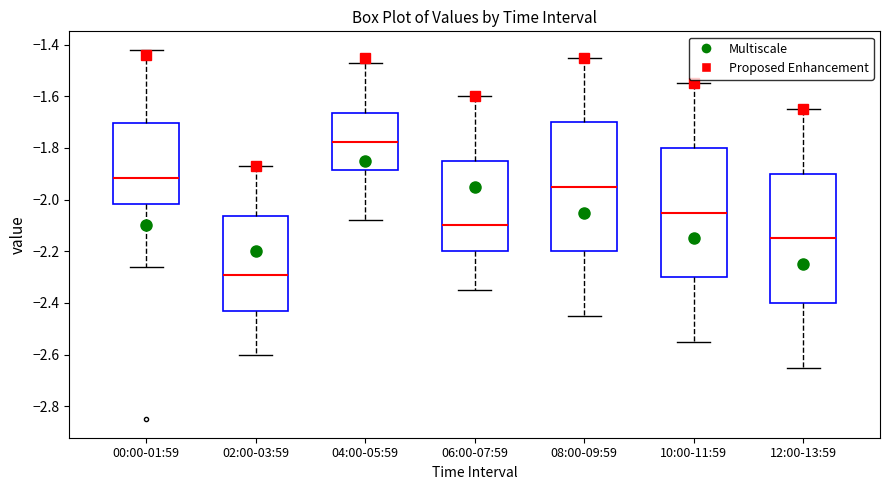

Reading left to right, transcribe this box plot: for each box, give where its median line is, the range the box spans, and where its two whiskers end, as read against the y-axis. The values are not printed on the chart, so give them approximately, as read against the axis.

00:00-01:59: median -1.92, box -2.02 to -1.70, whiskers -2.26 to -1.42
02:00-03:59: median -2.28, box -2.44 to -2.06, whiskers -2.60 to -1.86
04:00-05:59: median -1.78, box -1.88 to -1.66, whiskers -2.08 to -1.46
06:00-07:59: median -2.10, box -2.20 to -1.84, whiskers -2.34 to -1.60
08:00-09:59: median -1.94, box -2.20 to -1.70, whiskers -2.44 to -1.44
10:00-11:59: median -2.04, box -2.30 to -1.80, whiskers -2.54 to -1.54
12:00-13:59: median -2.14, box -2.40 to -1.90, whiskers -2.64 to -1.64